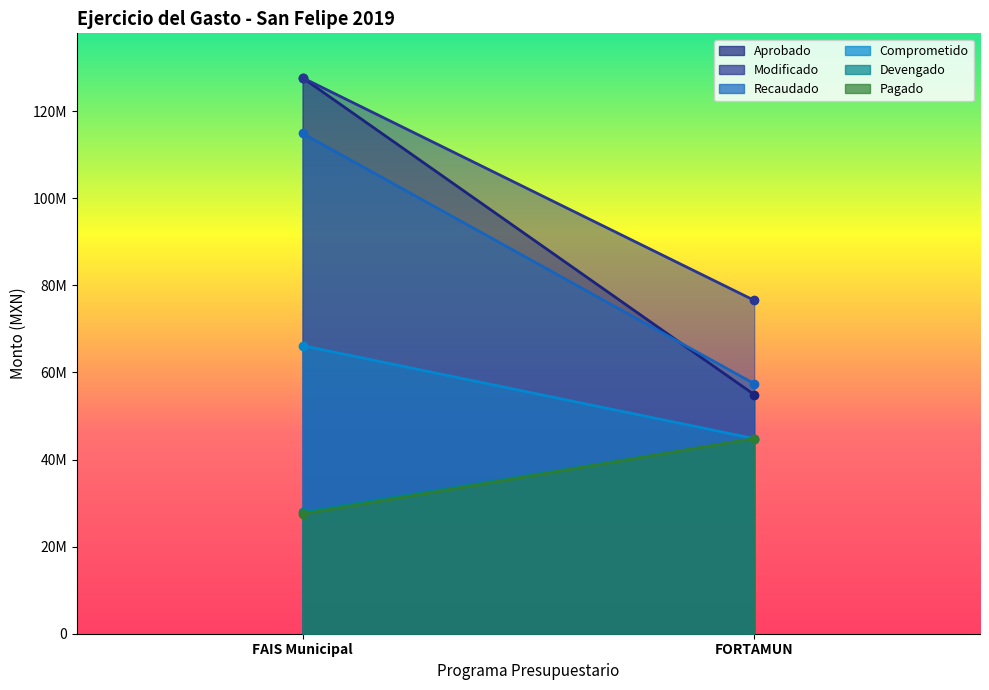

Does the chart display data point markers on the line(s)?

No